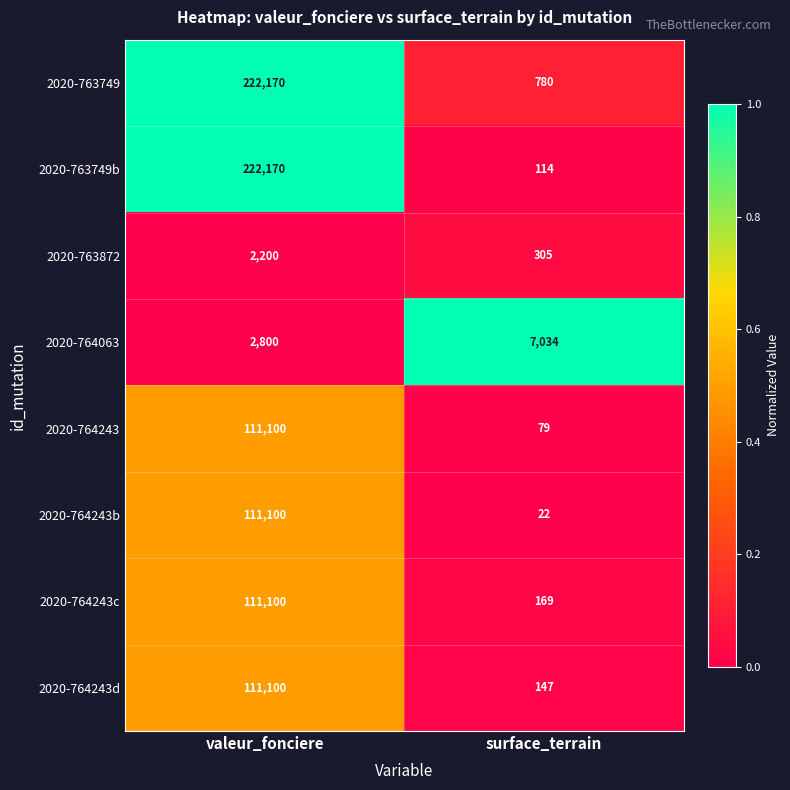

Rank the series at surface_terrain from highest to lowest value.

2020-764063, 2020-763749, 2020-763872, 2020-764243c, 2020-764243d, 2020-763749b, 2020-764243, 2020-764243b